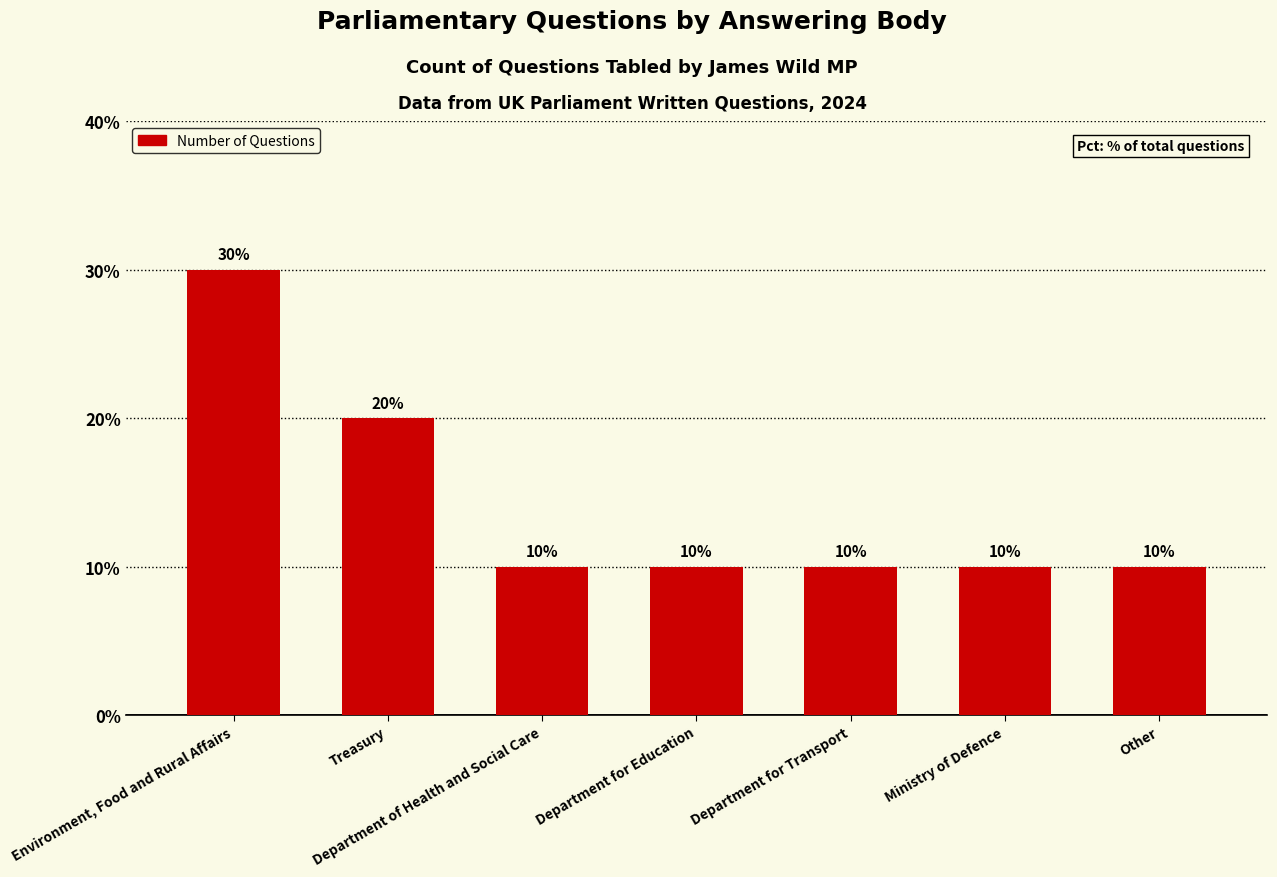

Which category has the highest value across all series?

Environment, Food and Rural Affairs